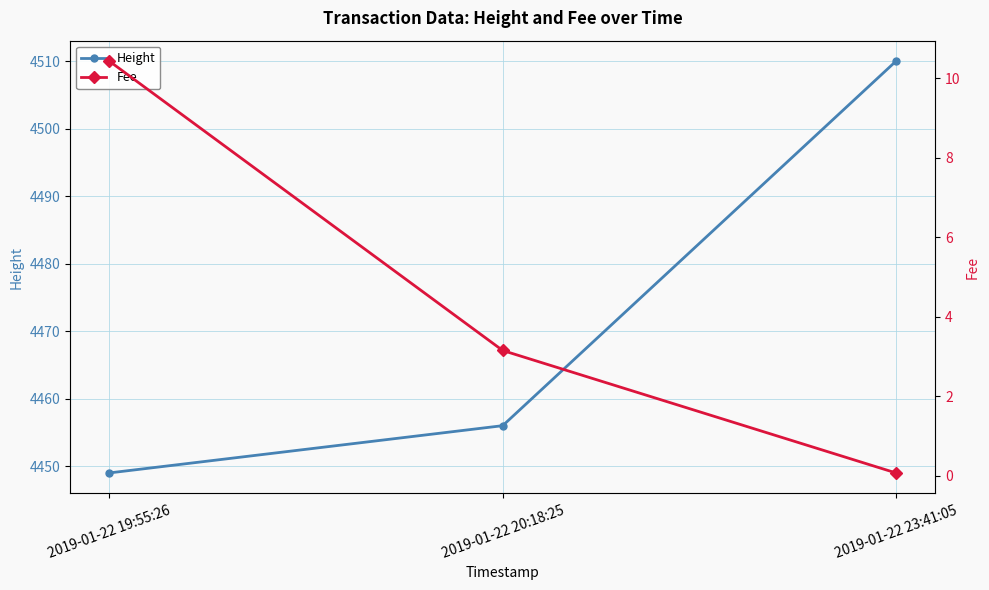

What is the greatest value displayed?

4510.0